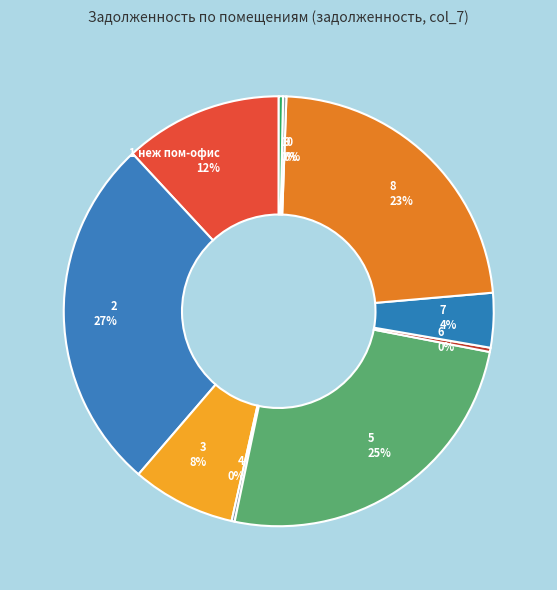

Is there any slice that represents more than half of the pie?

No